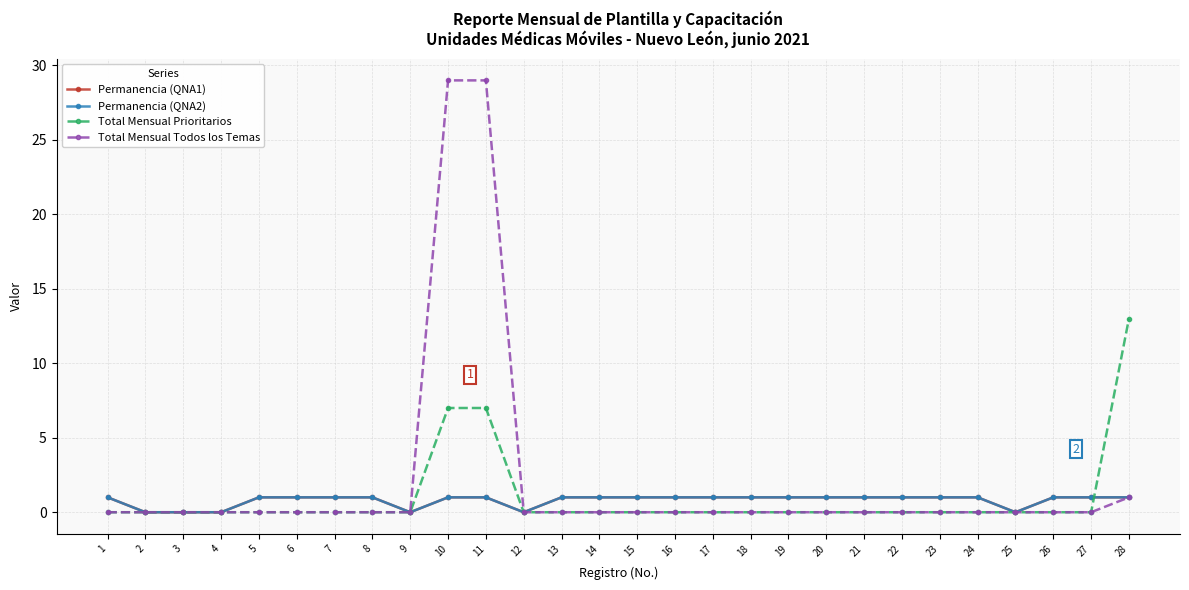

Which series changed the most between 10 and 27?

Total Mensual Todos los Temas